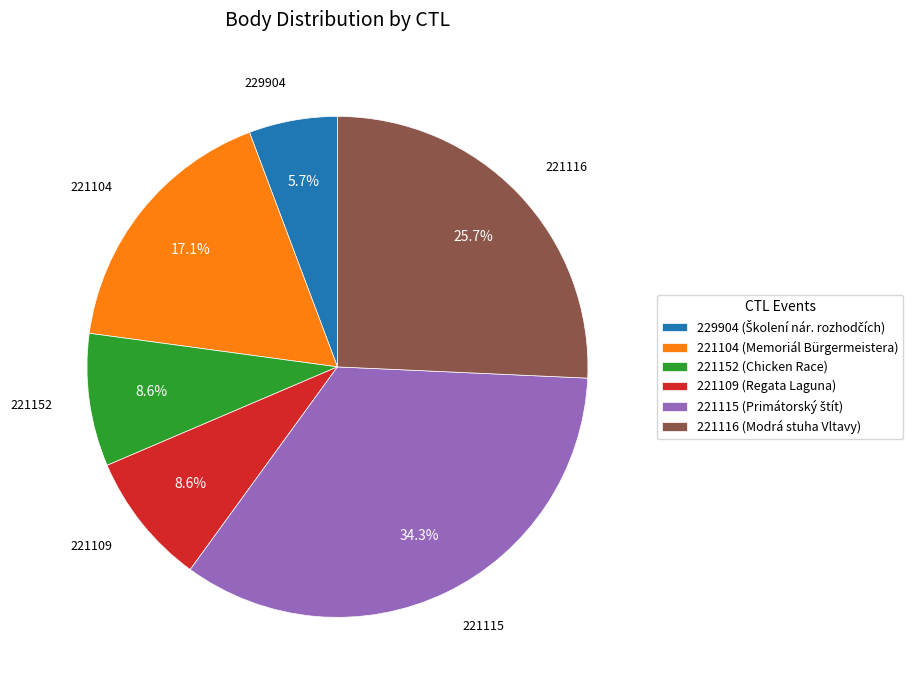

What is the ratio of the value at 221104 to the value at 221115?

0.5